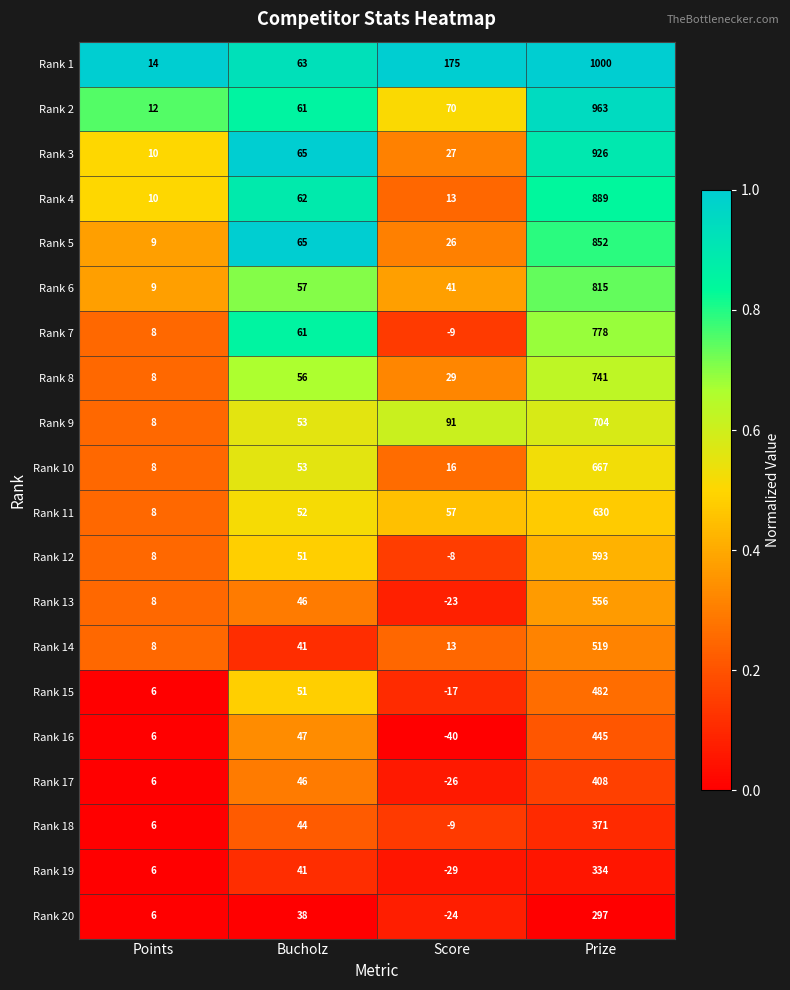

At which category does the chart reach its minimum across all series?

Score